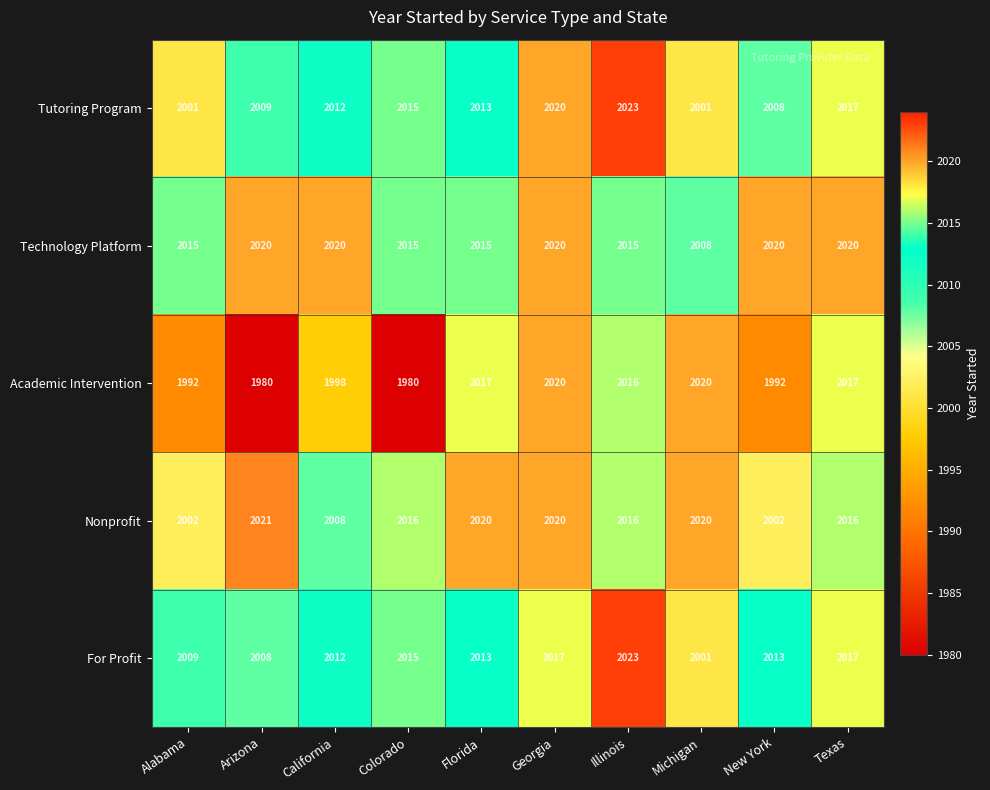

At which label is Tutoring Program closest to 2012?

California